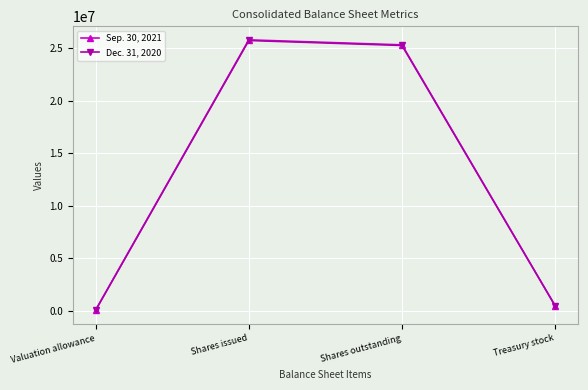

At which label does Dec. 31, 2020 first exceed 25239748?

Shares issued